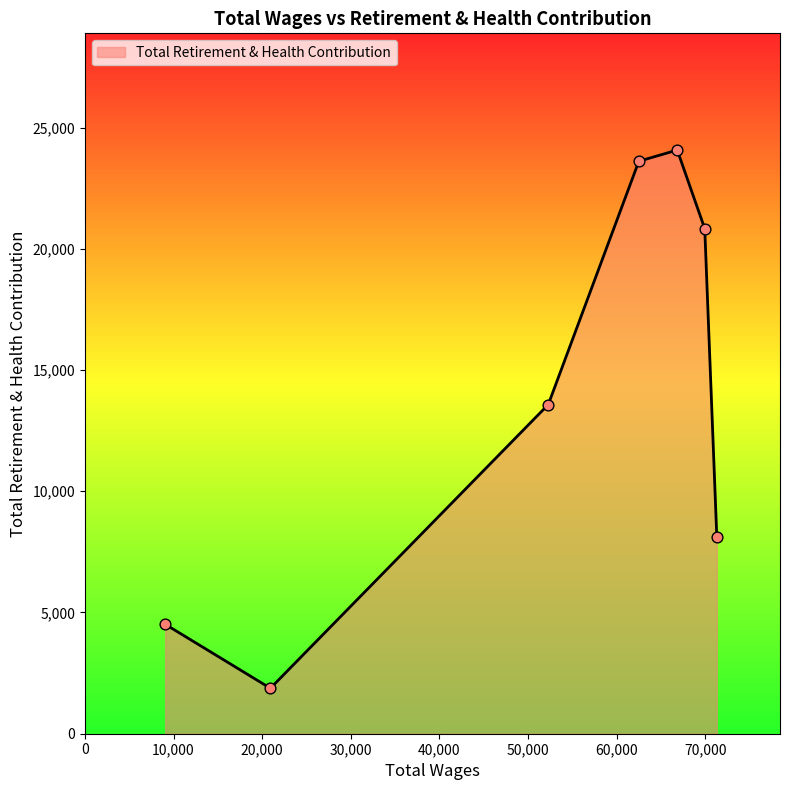

What is the maximum value shown in the chart?

24073